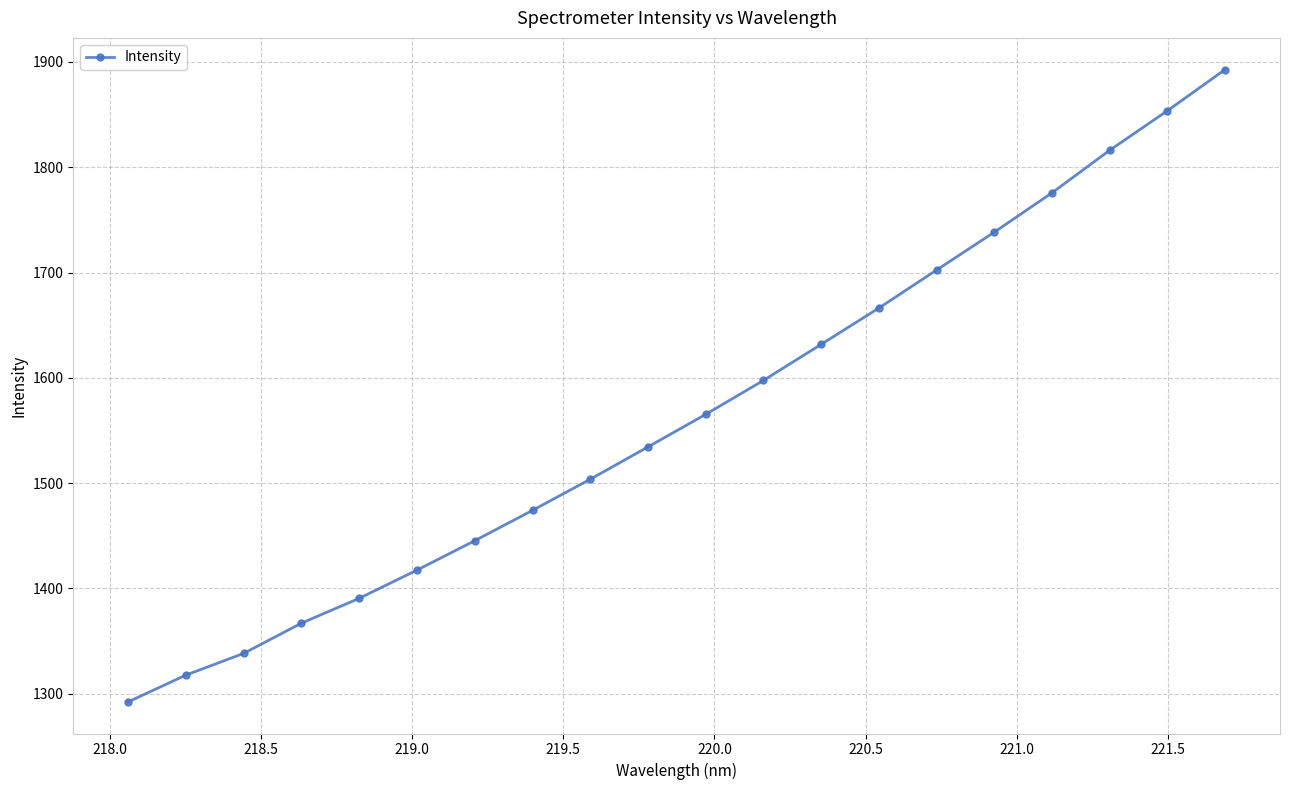

Reading left to right, extract all data points from this chart.

1292.3	1317.7	1338.3	1367.1	1390.6	1417.4	1445.3	1474.2	1503.7	1534.4	1565.3	1597.6	1631.8	1666.3	1702.4	1738.4	1775.7	1816.1	1853.7	1892.8